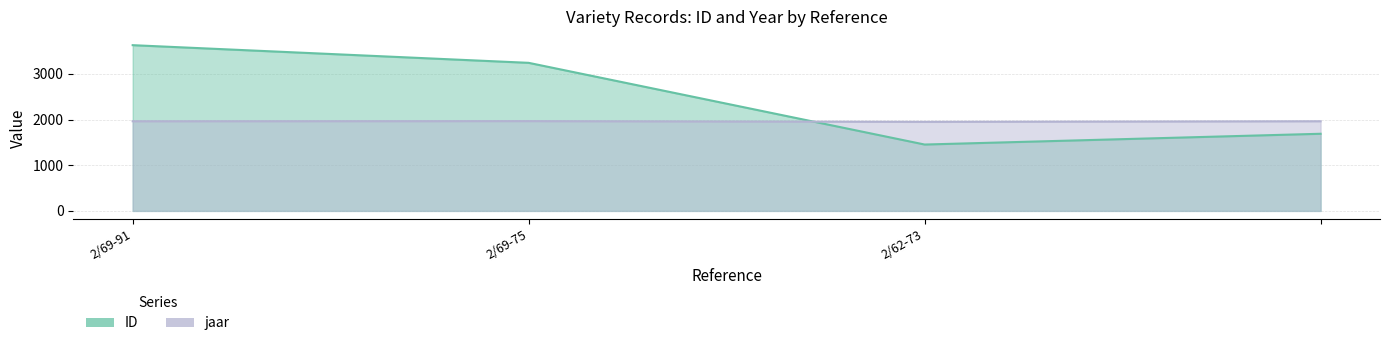

Reading right to left, extract all data points from this chart.

ID: 1690	1454	3244	3631
jaar: 1964	1951	1967	1964